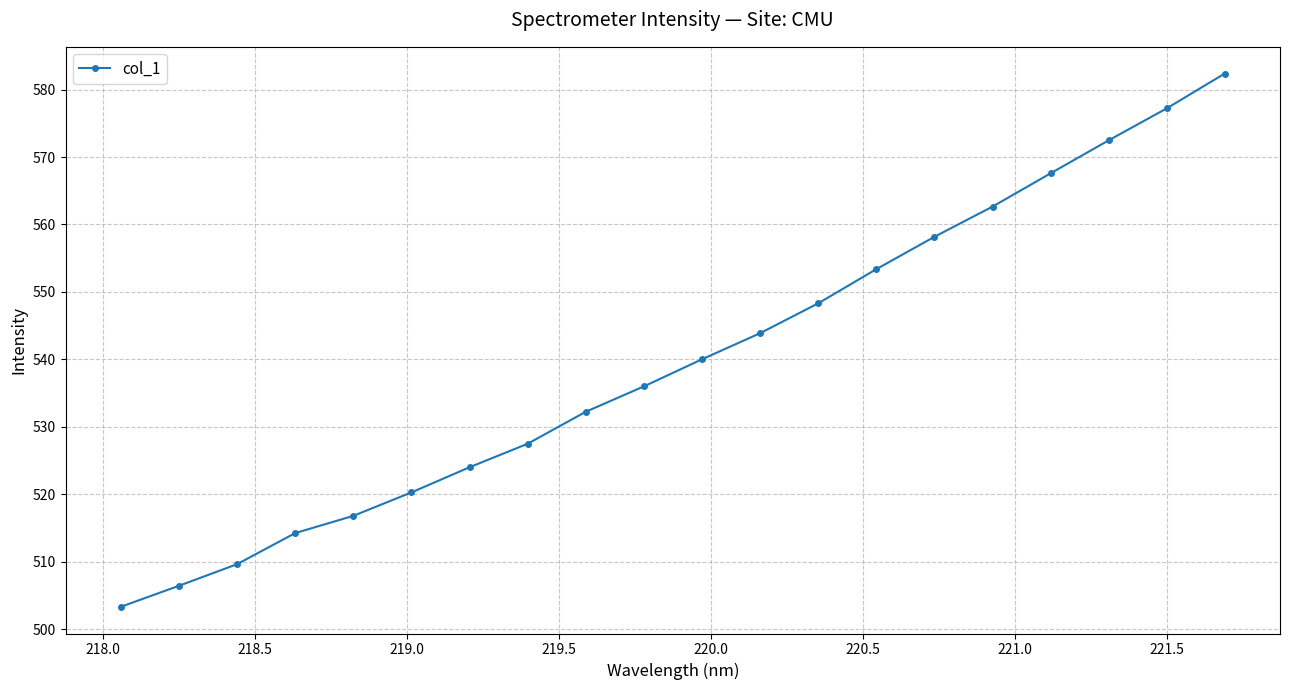

Reading left to right, what are all the values shown in this chart?

503.3	506.4	509.6	514.3	516.8	520.3	524.0	527.5	532.2	536.0	540.0	543.9	548.3	553.4	558.2	562.6	567.6	572.5	577.2	582.4